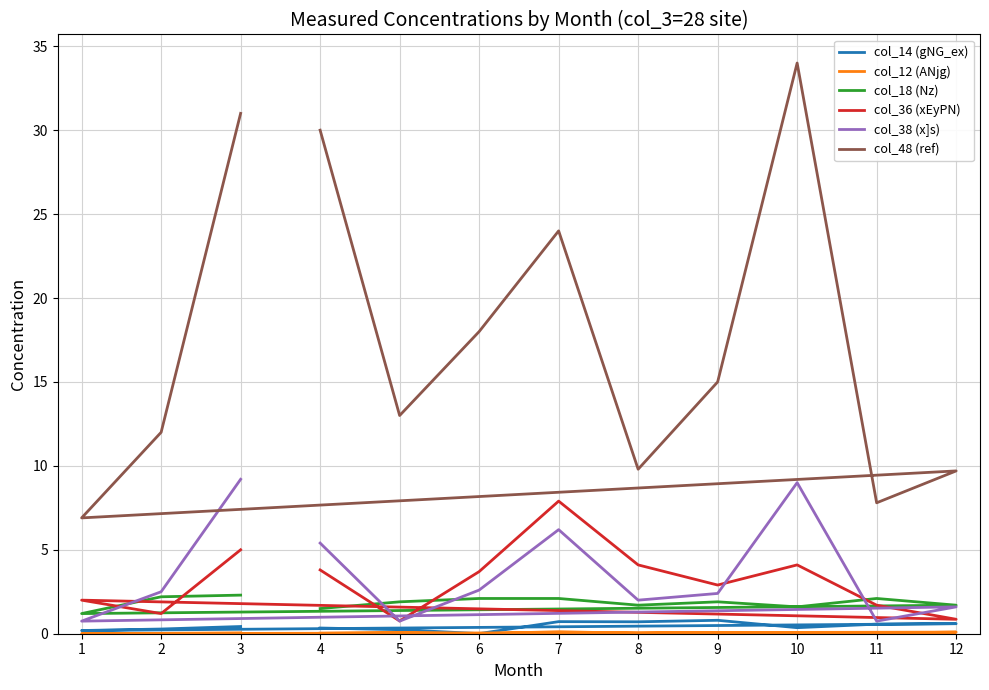

Which category has the highest value across all series?

10